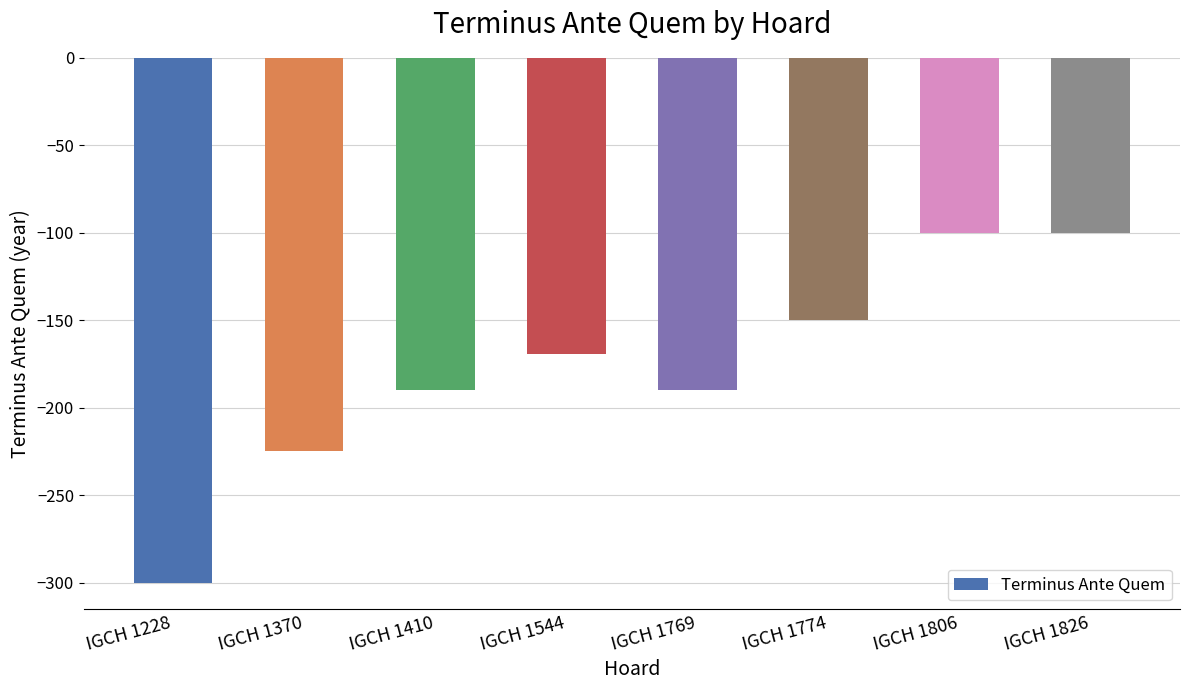

What is the difference between the maximum and minimum values?

200